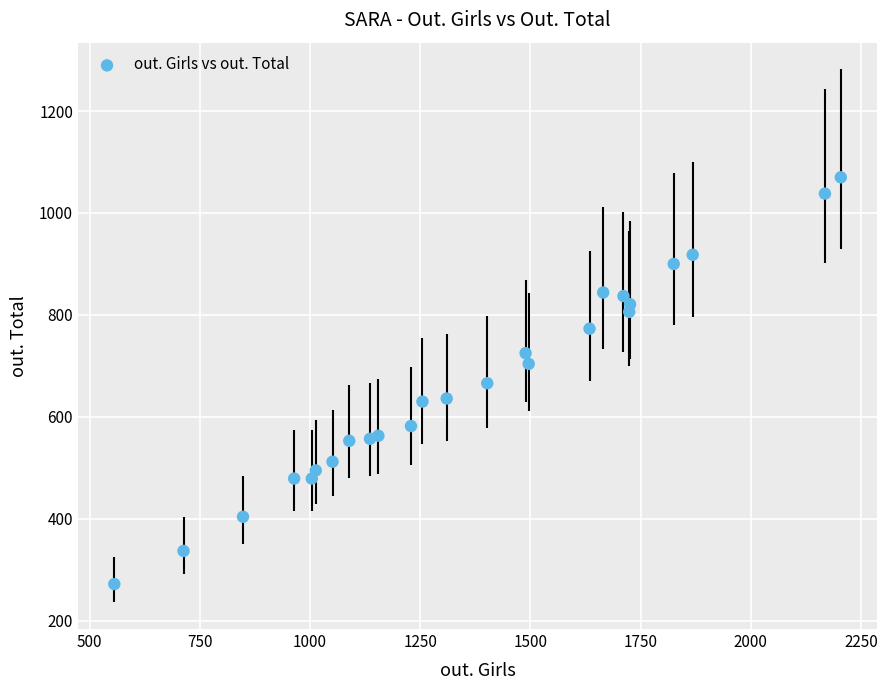

What is the range of Y values (max minus min)?

798